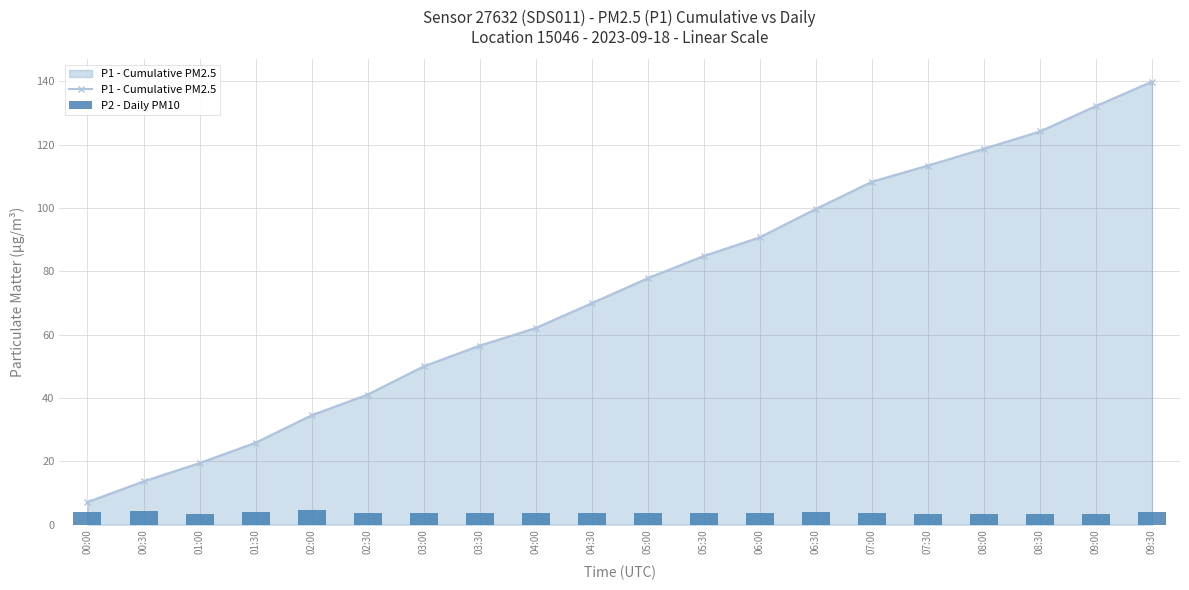

Are the bars horizontal?

No